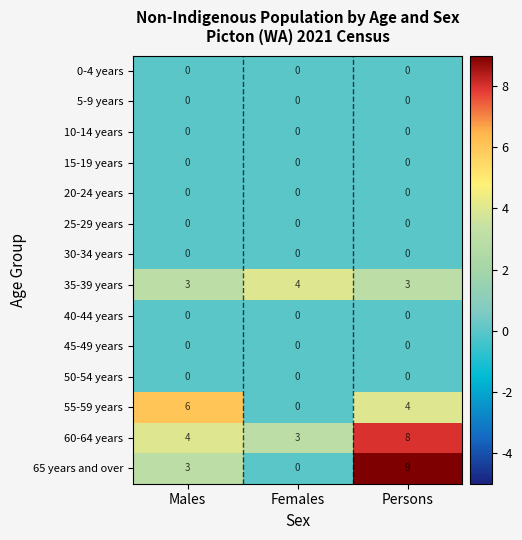

How many series are shown in this chart?

14